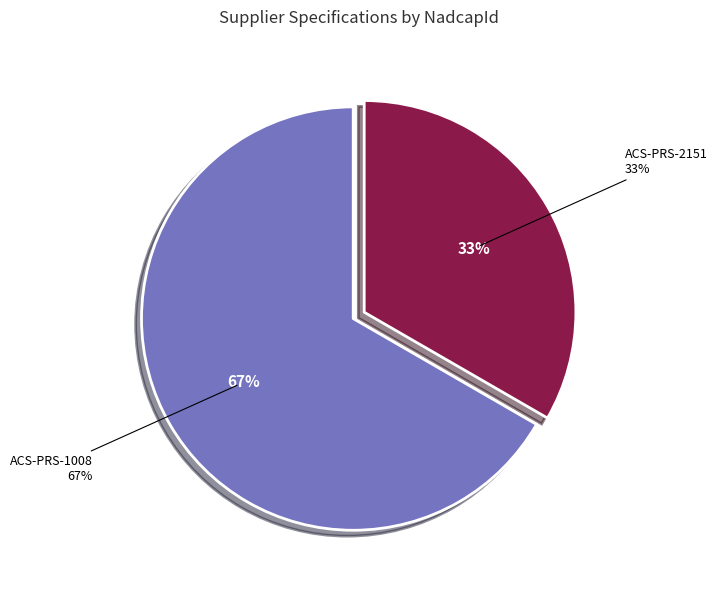

What percentage is NOT represented by ACS-PRS-2151?

66.7%